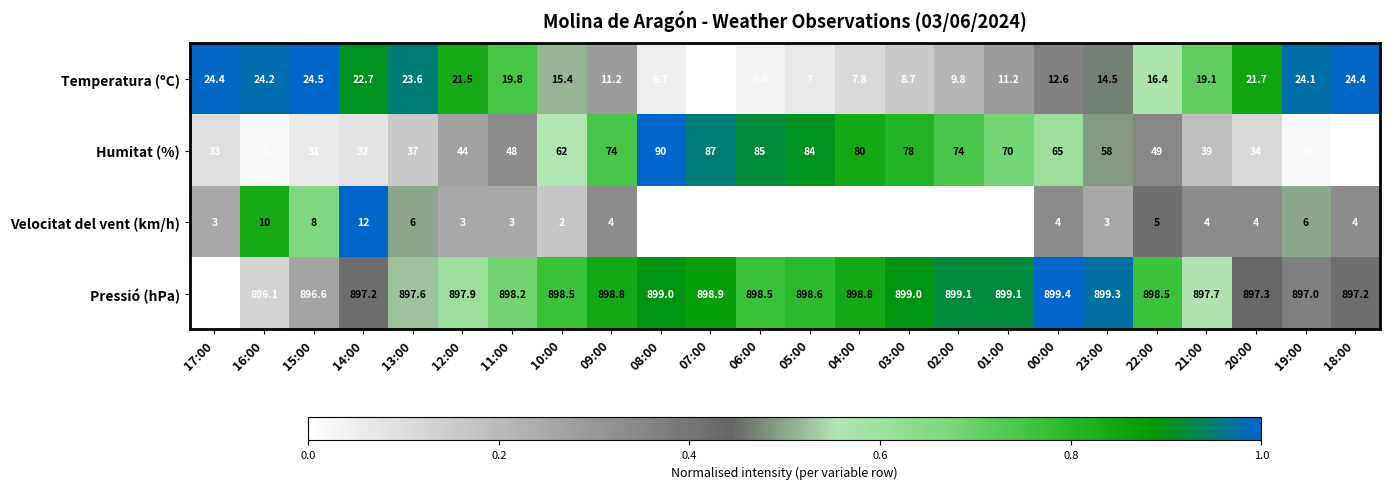

The Humitat (%) series shows 63.3 at 11:00. True or false?

False